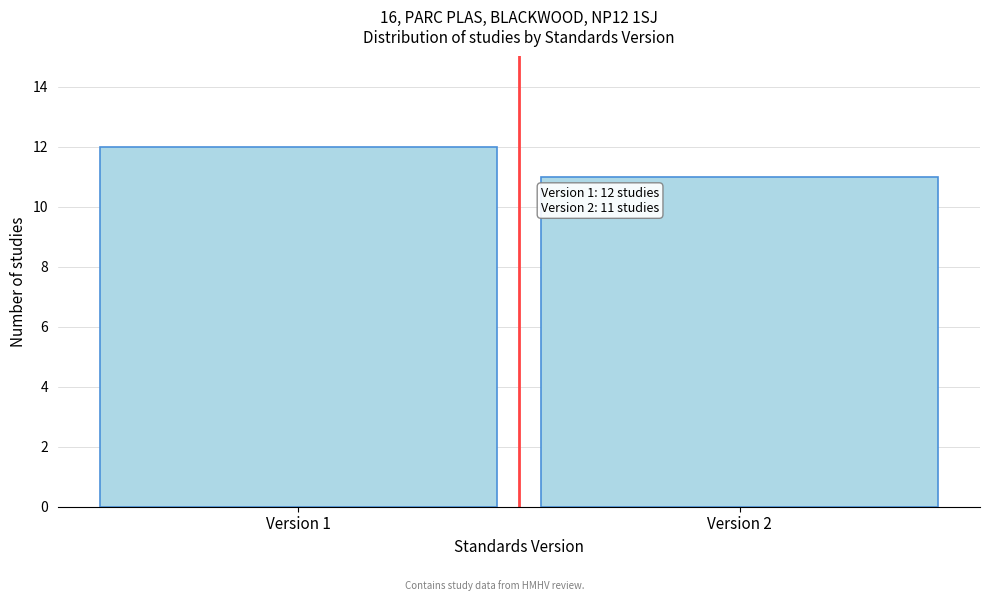

Reading left to right, what are all the values shown in this chart?

12	11